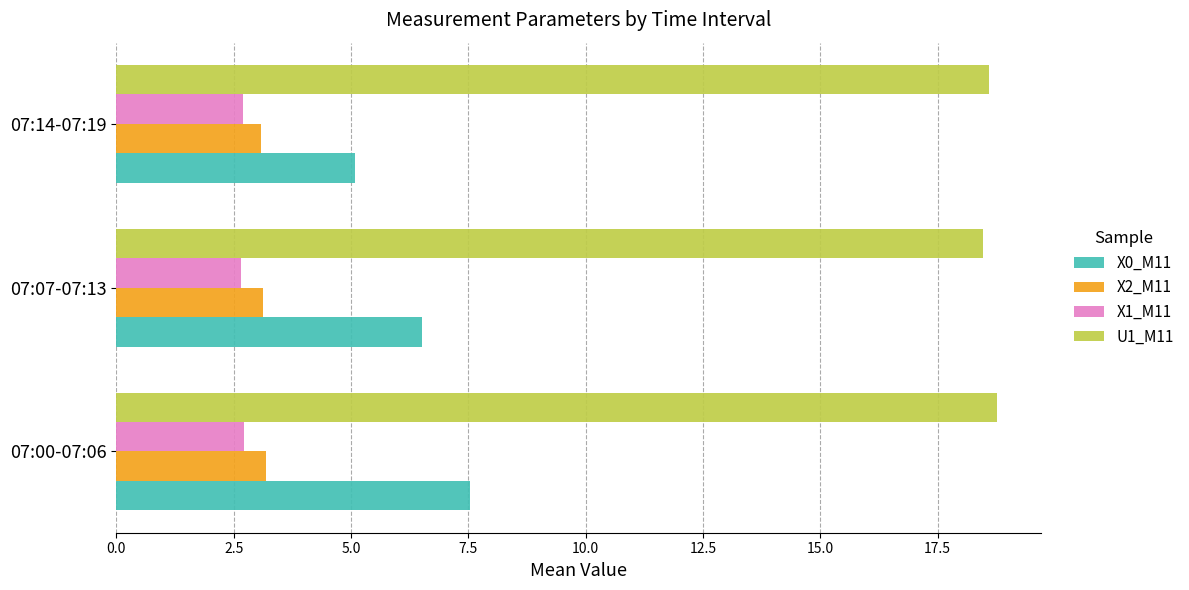

What is the average value of the U1_M11 series?

18.6